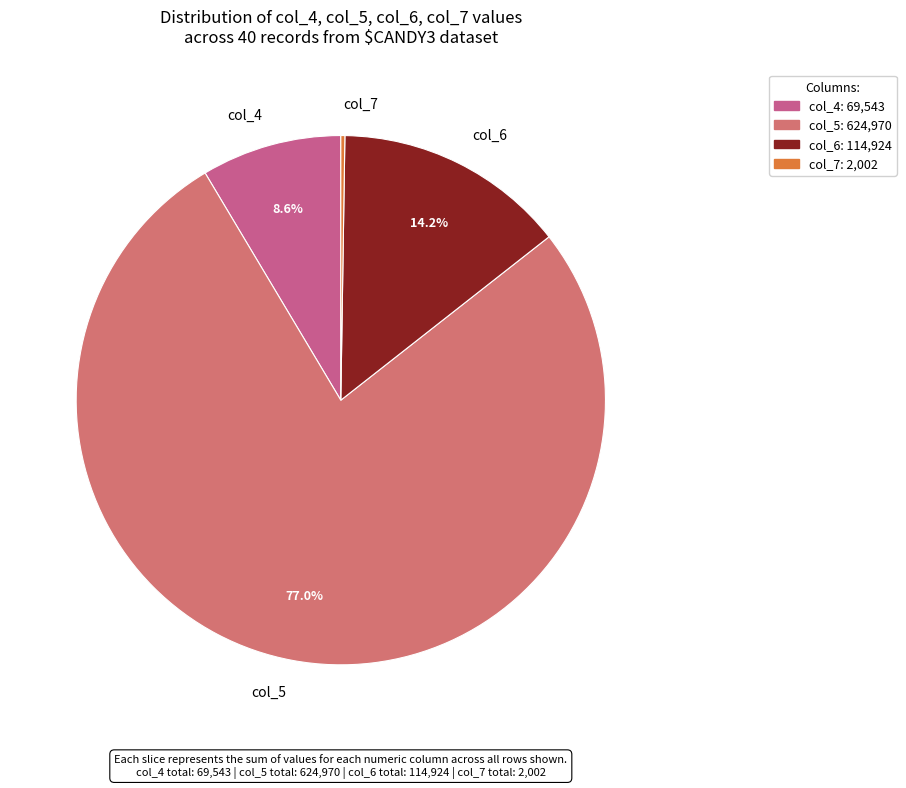

Approximately how many times larger is the value at col_5 compared to col_6?

5.4